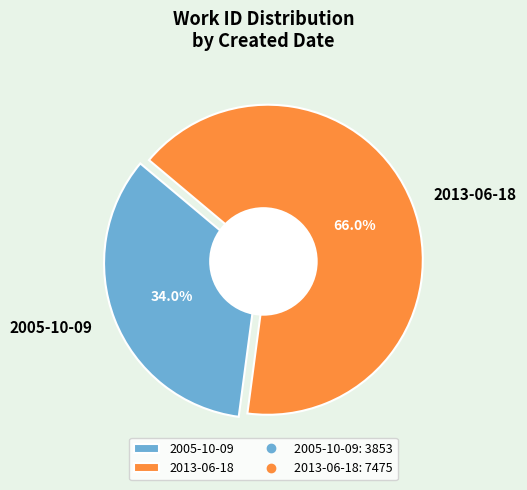

To the nearest percent, what is the combined percentage of 2013-06-18 and 2005-10-09?

100%